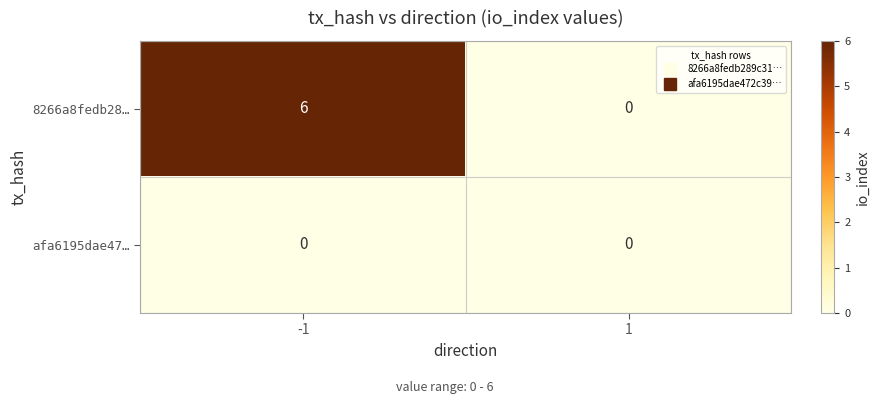

The afa6195dae47… series shows 0 at -1. True or false?

True